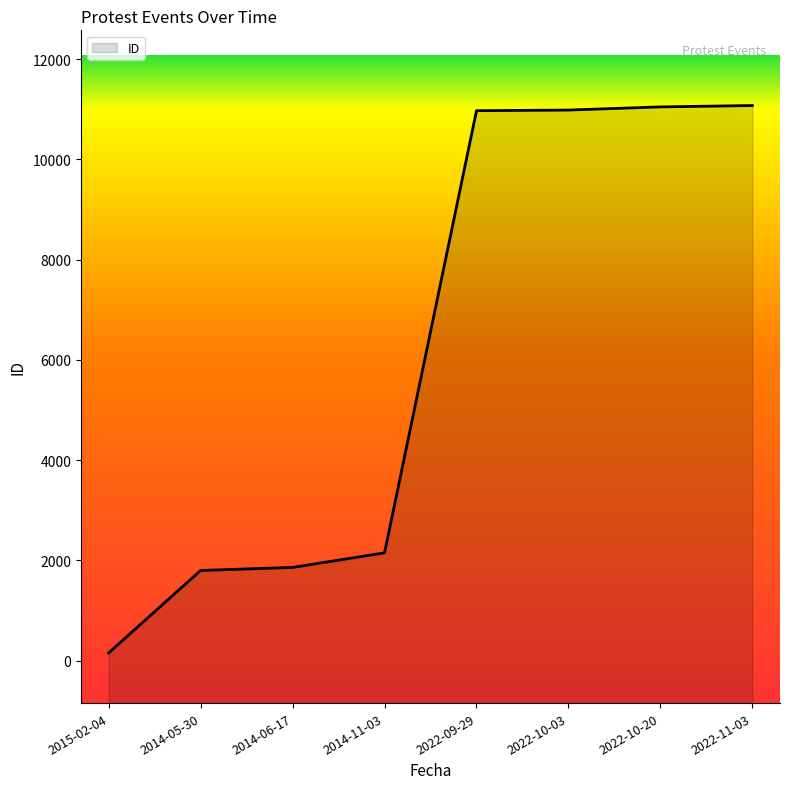

Read the value at 2015-02-04.

154